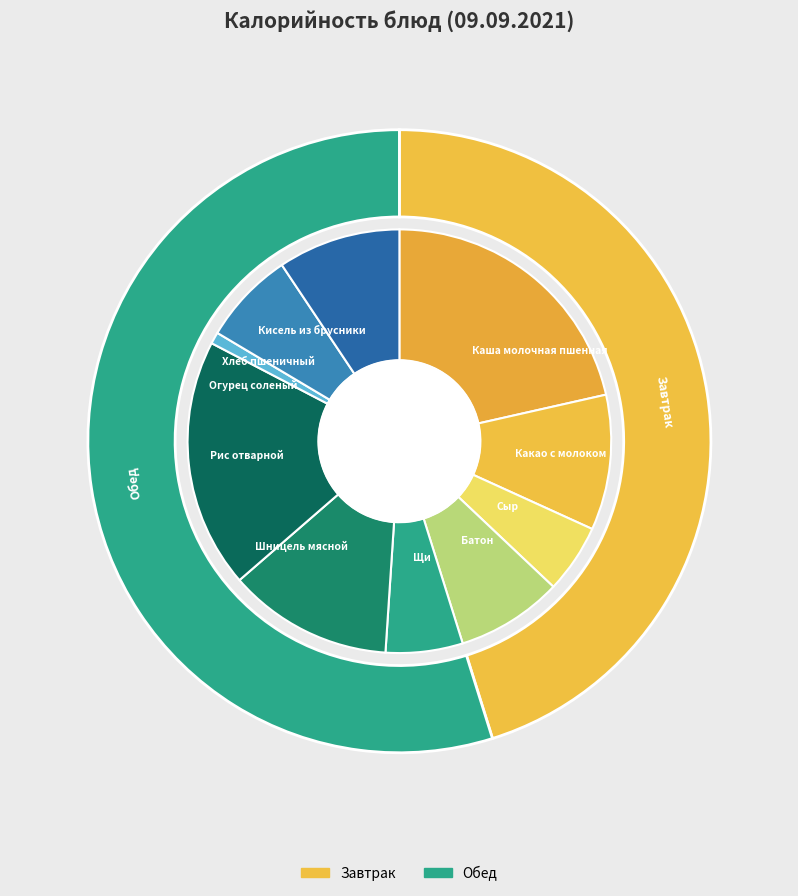

What is the ratio of the value at Каша молочная пшенная to the value at Шницель мясной?

1.7